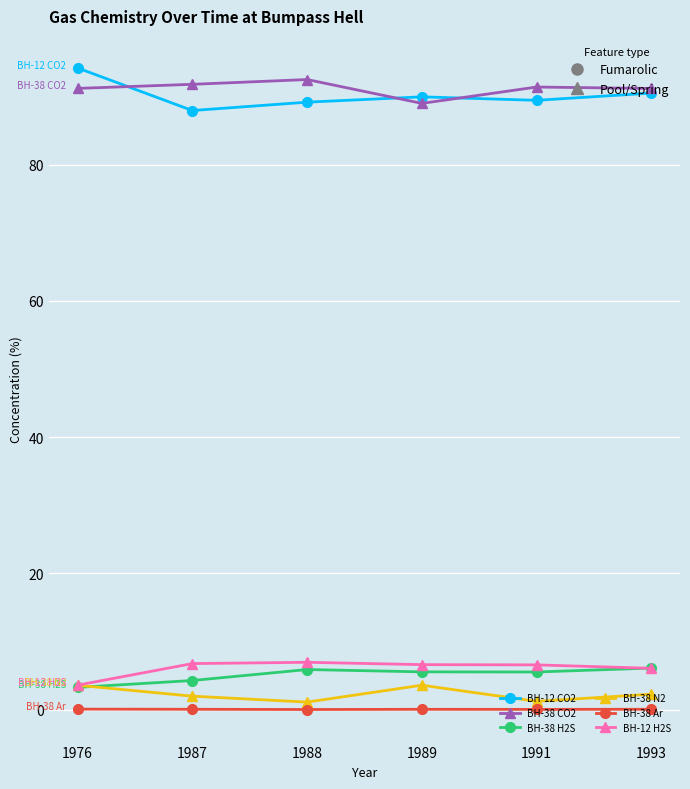

At how many categories does at least one series exceed 74?

6